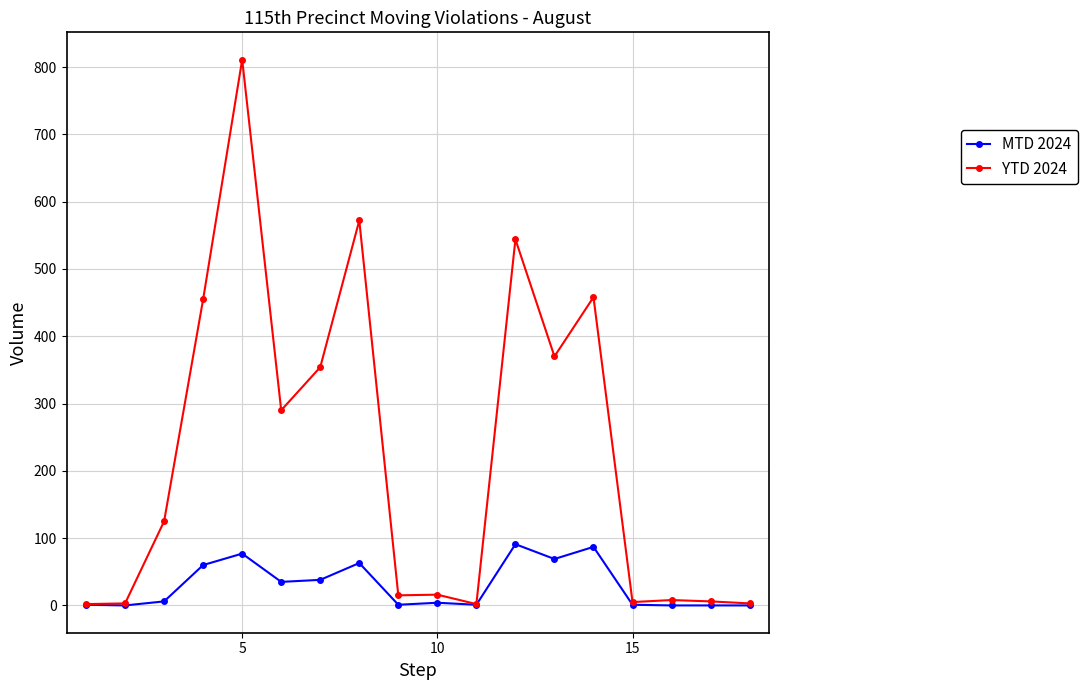

What is the maximum value for YTD 2024?

811